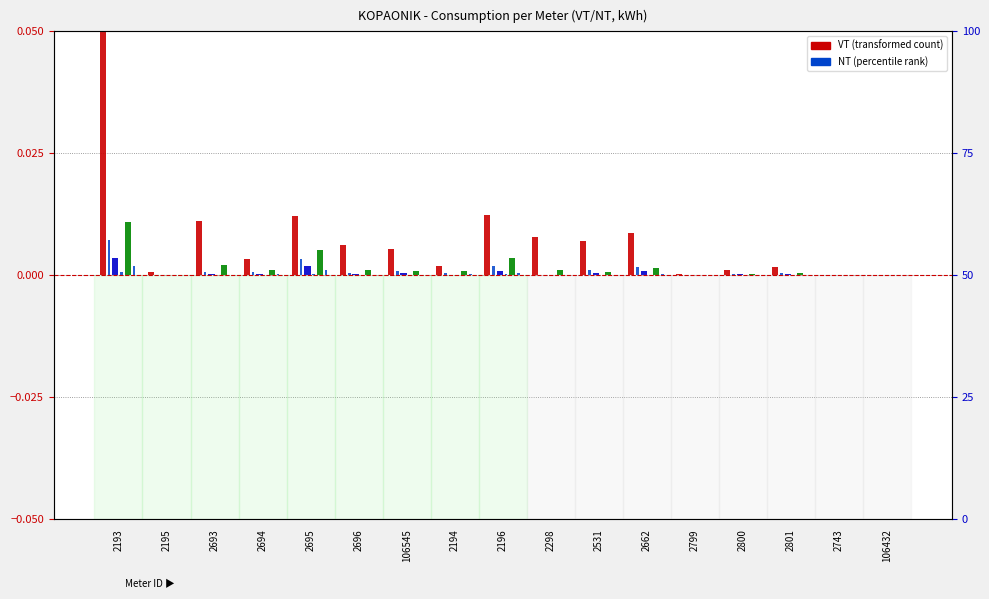

At which category is the sum across all series the highest?

2193